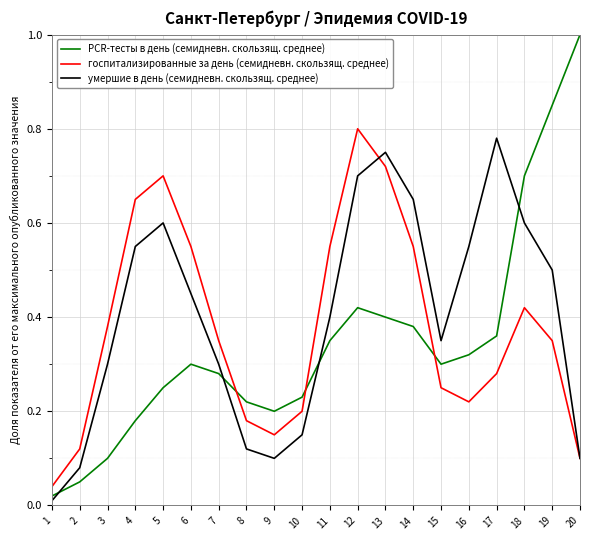

Which series changed the most between 12 and 14?

госпитализированные за день (семидневн. скользящ. среднее)